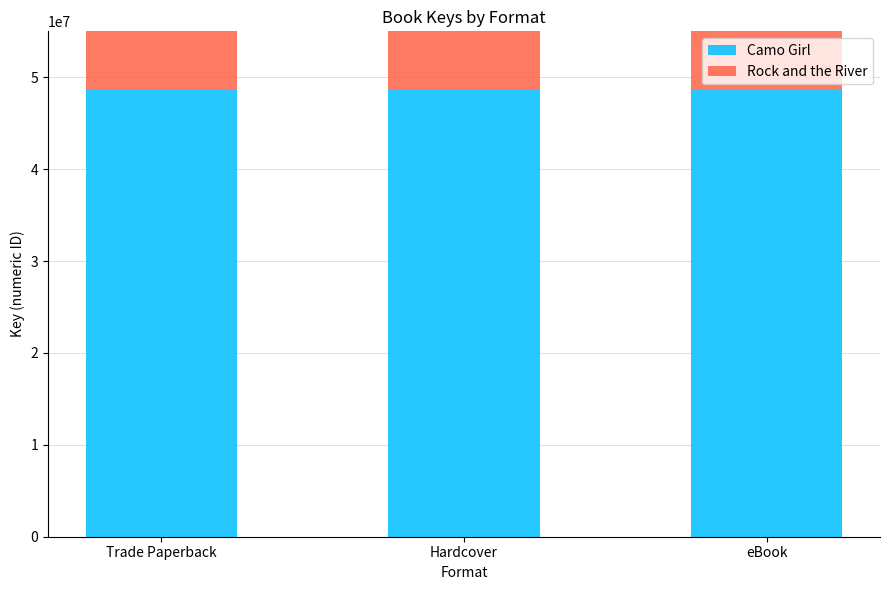

Rank the series at Trade Paperback from lowest to highest value.

Rock and the River, Camo Girl